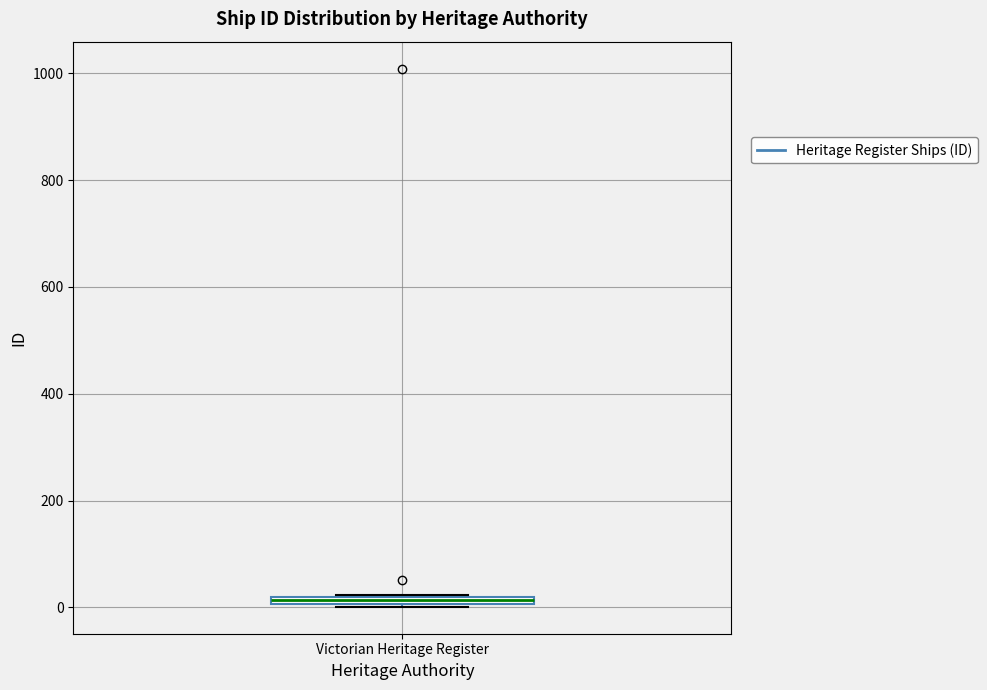

Where is the lower edge of the box for Victorian Heritage Register on the y-axis? The values are not printed on the chart, so give them approximately, as read against the axis.

0